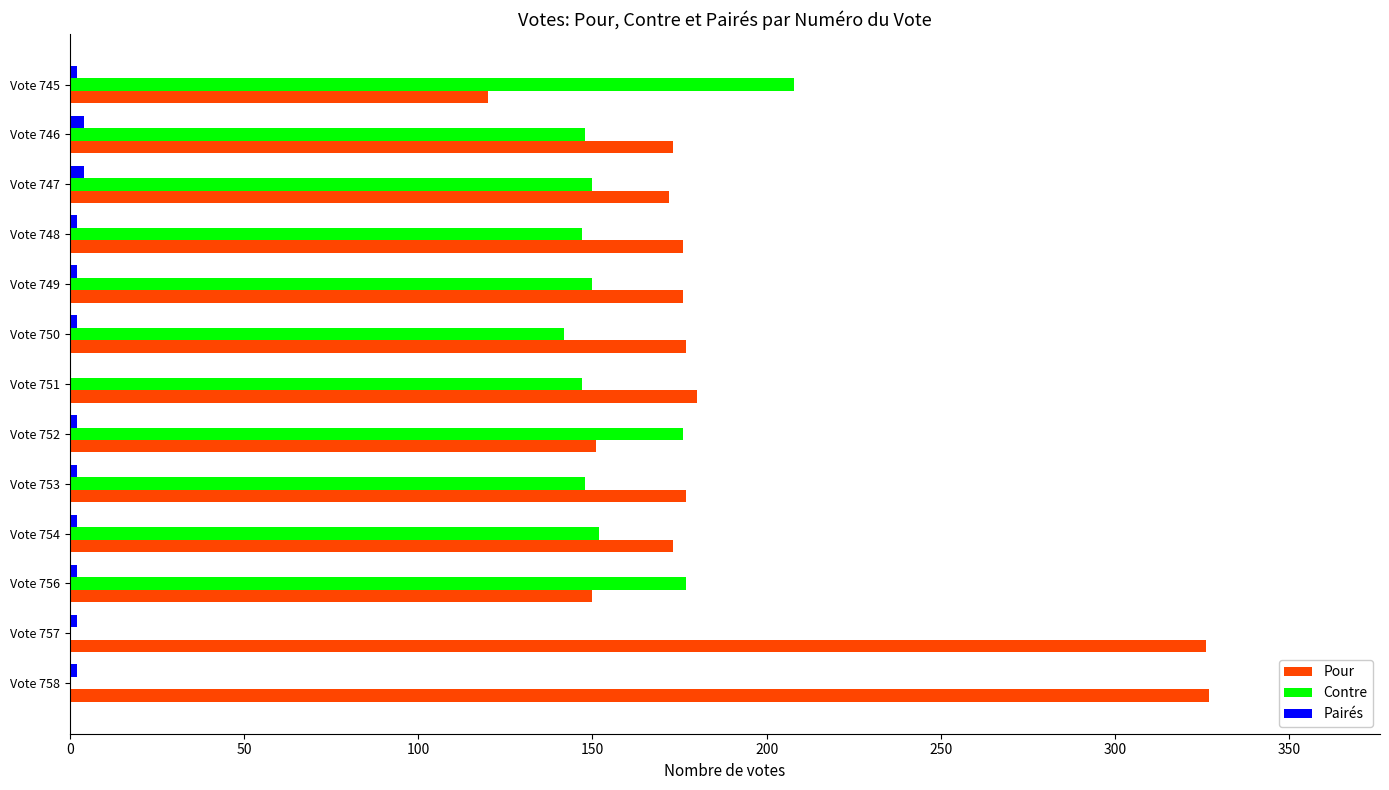

True or false: Pour has a value of 97 at Vote 756.

False